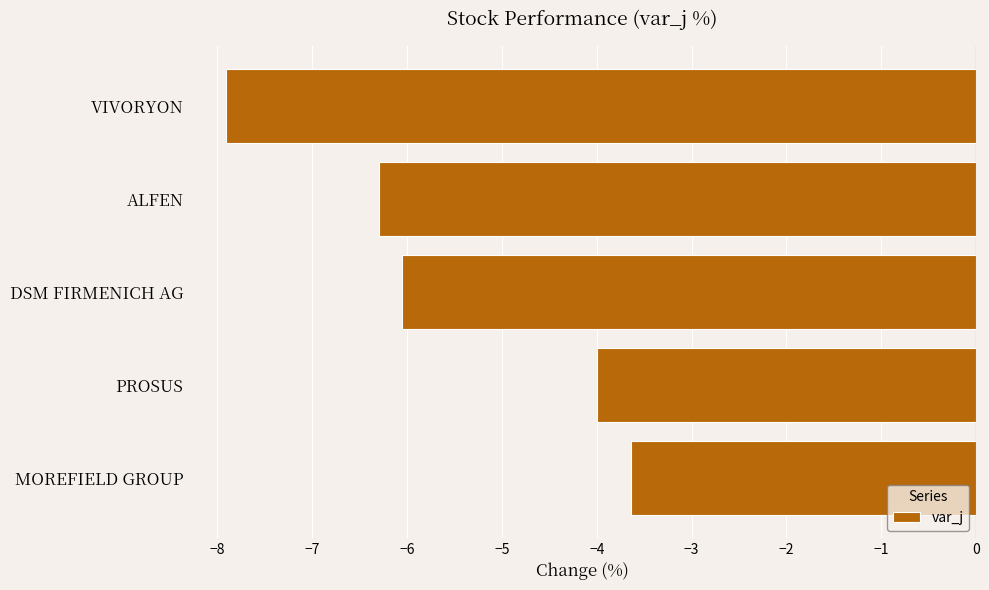

Does the chart contain any negative values?

Yes